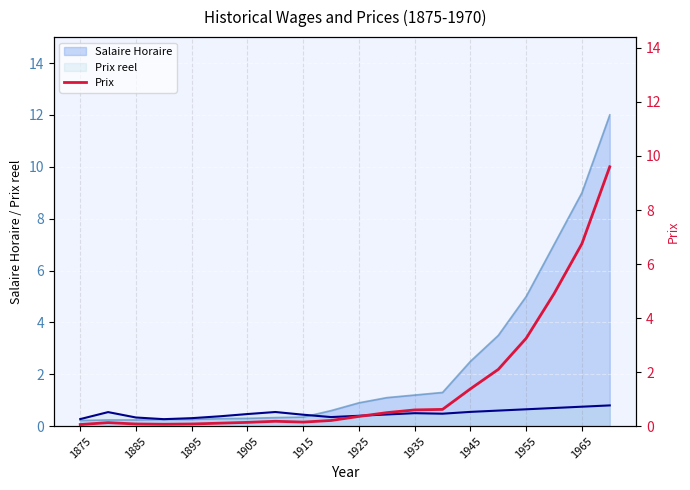

Is it true that Salaire Horaire equals 0.9 at 1925?

True